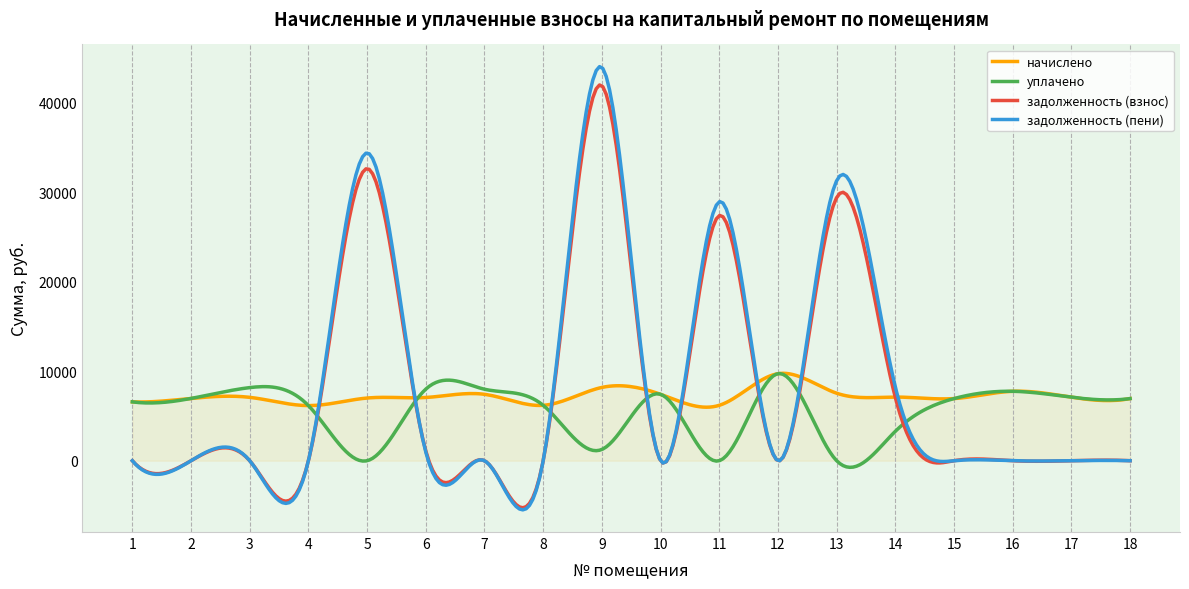

Rank the series by their maximum value, from lowest to highest.

начислено, уплачено, задолженность (взнос), задолженность (пени)